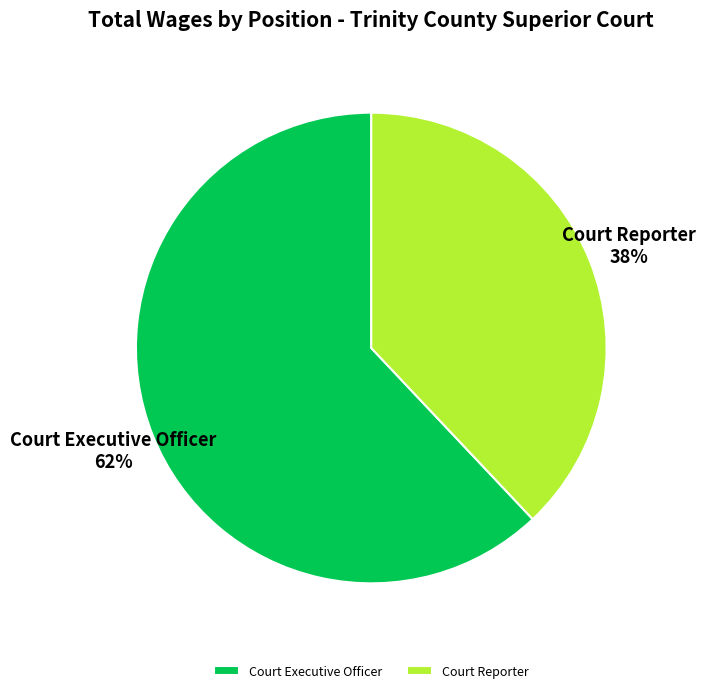

What percentage is the Court Reporter slice, to the nearest percent?

38%